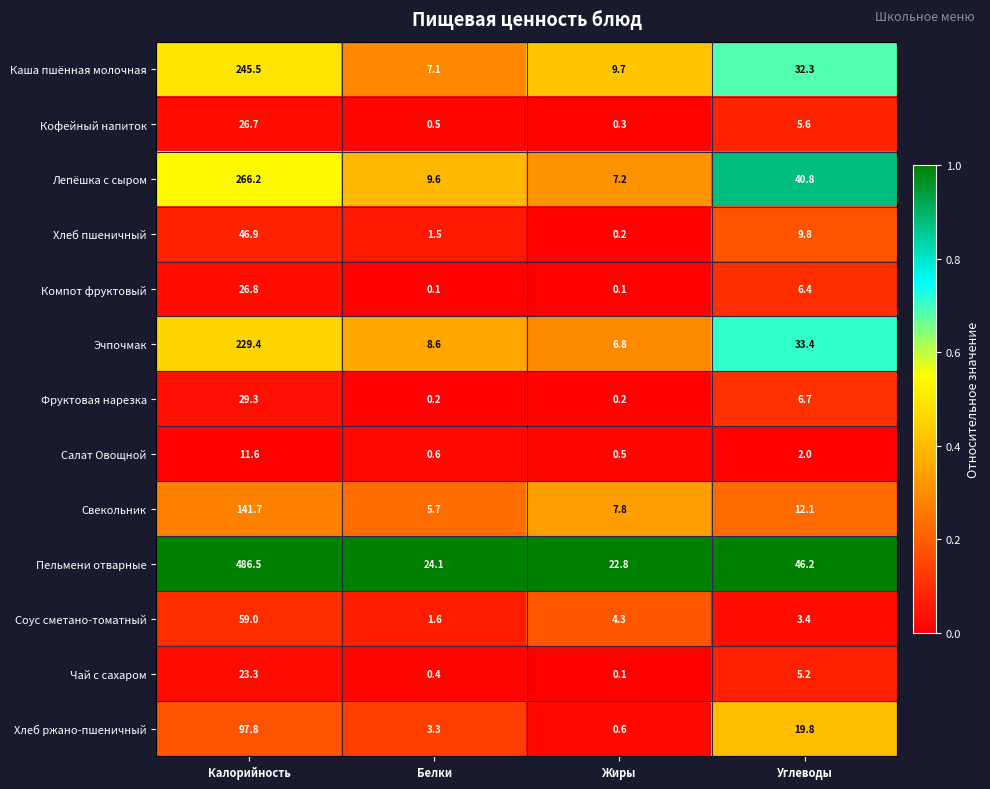

Which series has the largest range (max minus min)?

Пельмени отварные